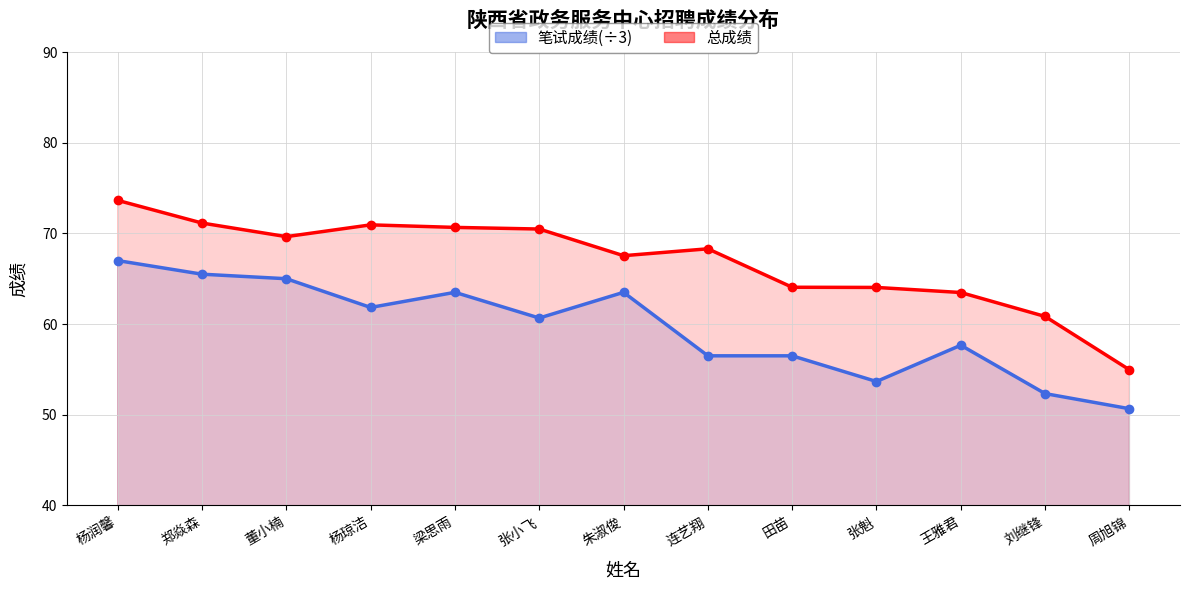

Where is the first local minimum for 笔试成绩(÷3)?

杨琼洁